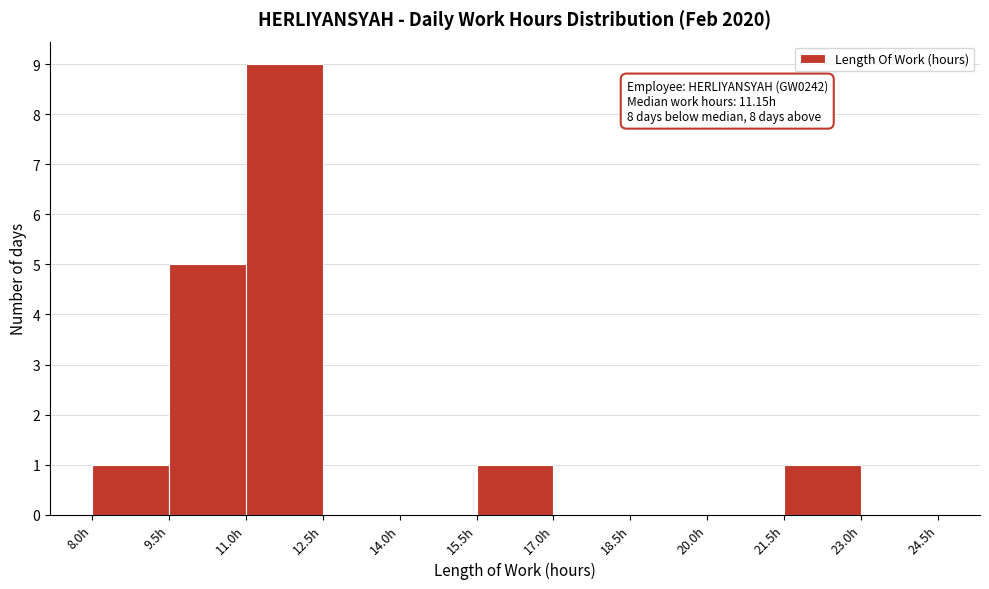

Over which range of the x-axis is the bar tallest?

11.0 to 12.5